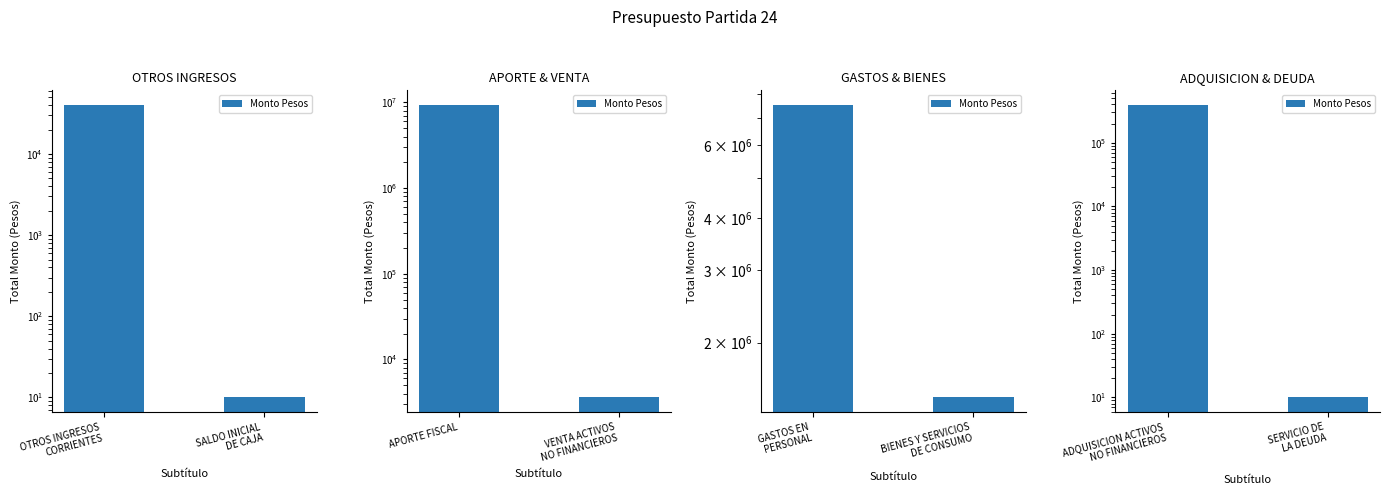

Rank the categories by value from lowest to highest.

SERVICIO DE LA DEUDA, ADQUISICION ACTIVOS NO FINANCIEROS